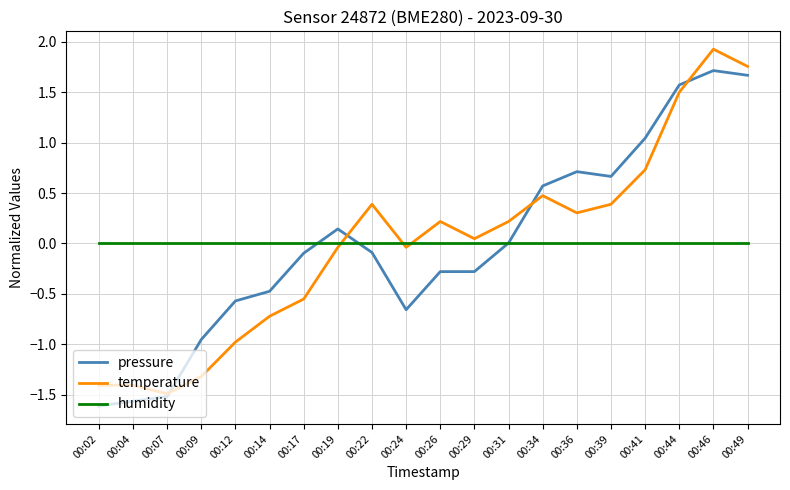

Between which two adjacent categories do humidity and temperature first intersect?

00:19 and 00:22